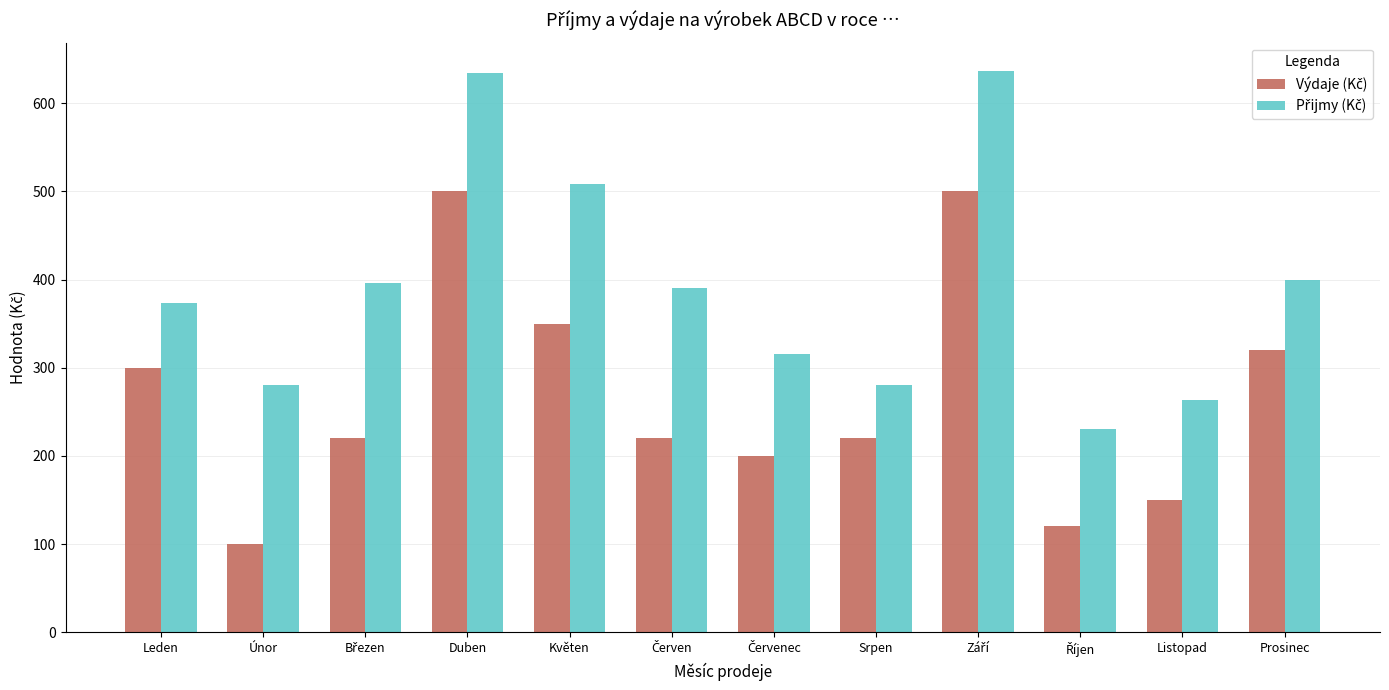

What is the spread (max minus min) of values at Prosinec?

79